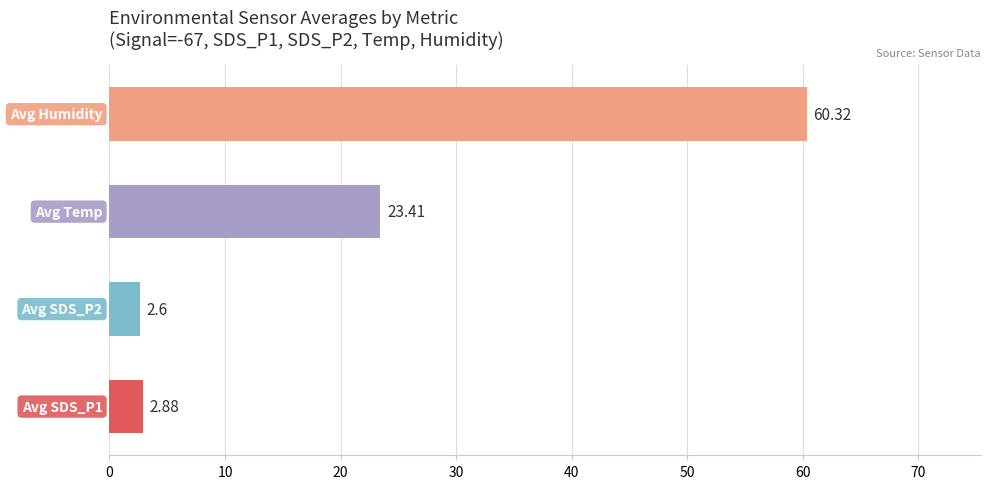

What is the difference between the maximum and minimum values?

57.7